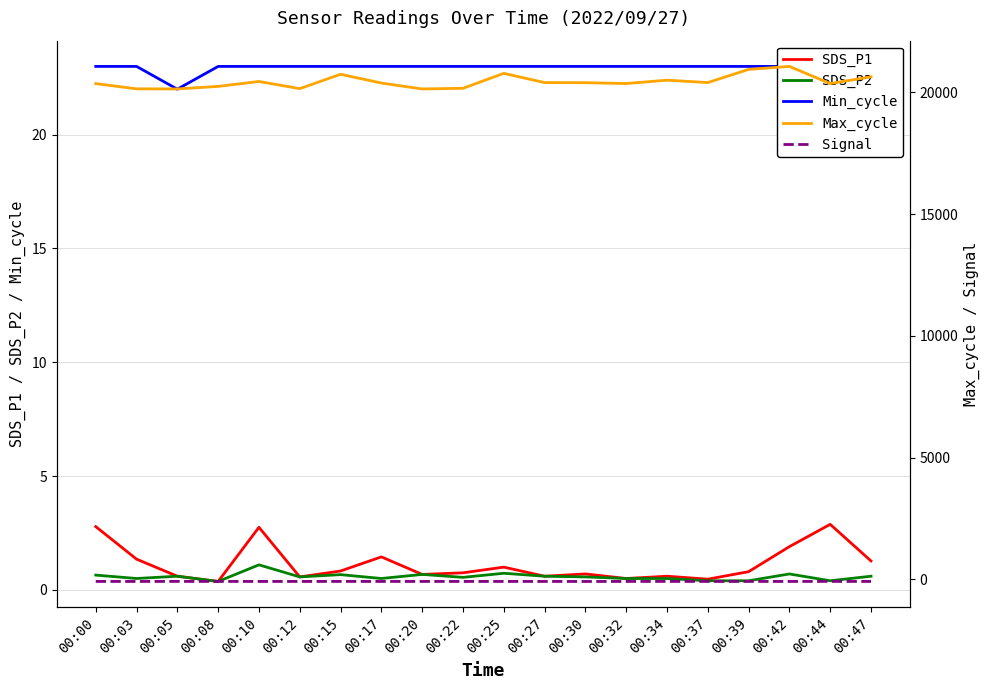

Is this an area chart (filled region under the line)?

No